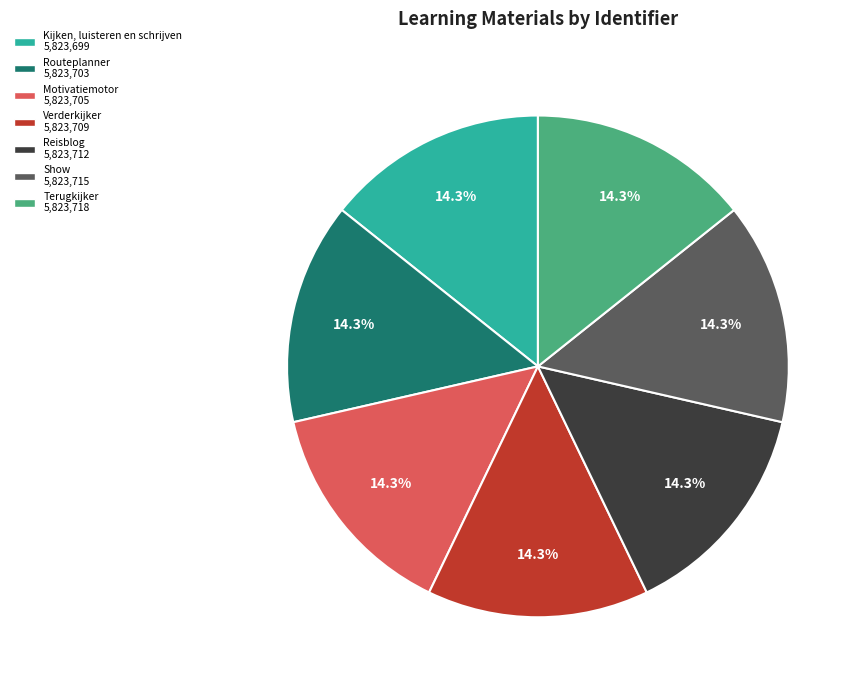

Is it true that Terugkijker is 14% of the pie?

True